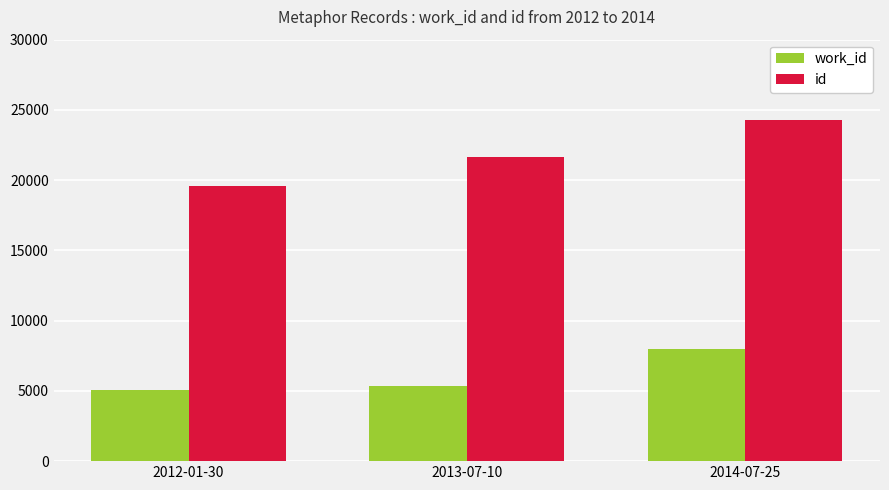

What is the minimum value shown in the chart?

5088